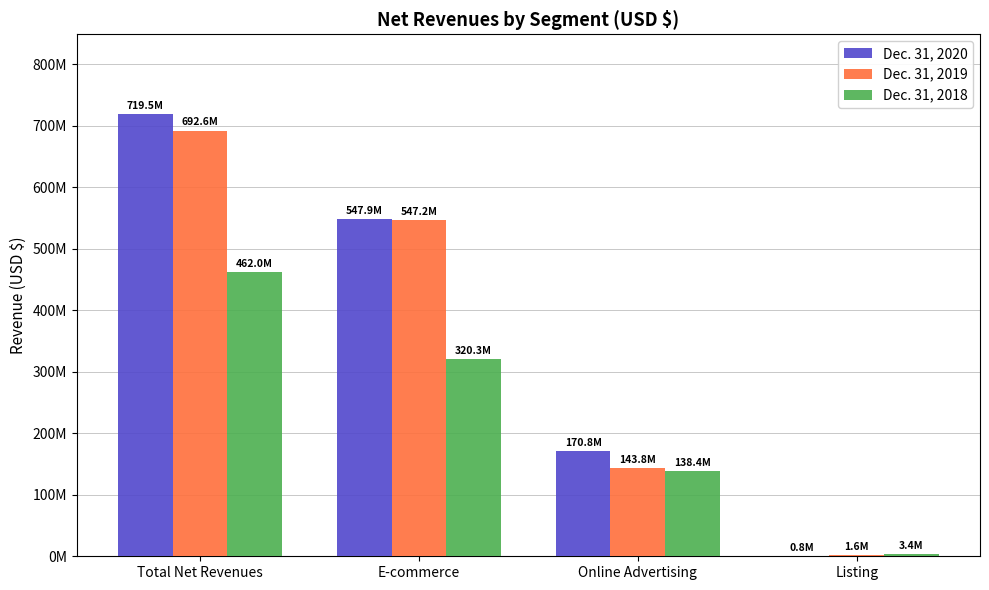

Reading left to right, list all the values displayed in this chart.

Dec. 31, 2020: 719525983	547895262	170782688	848033
Dec. 31, 2019: 692604955	547184192	143778573	1642190
Dec. 31, 2018: 462030656	320271080	138371646	3387930